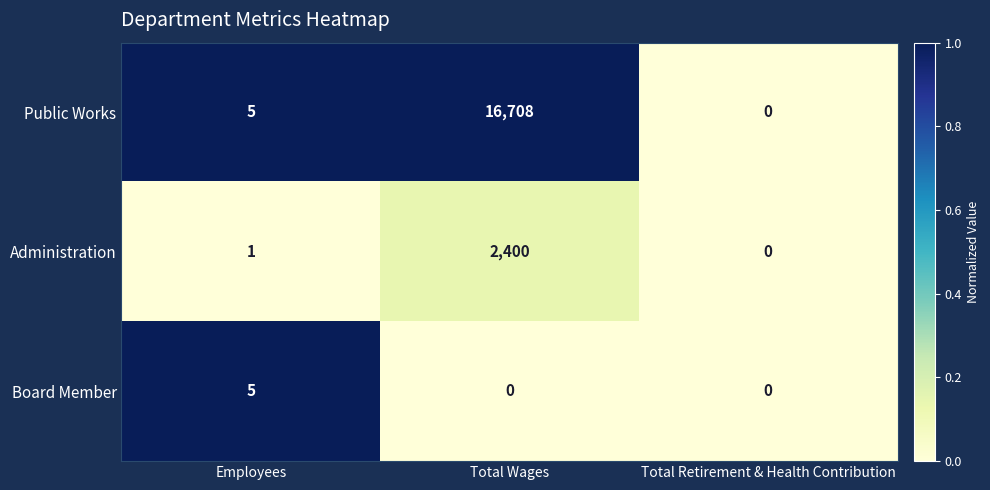

Which series has the largest total across all categories?

Public Works